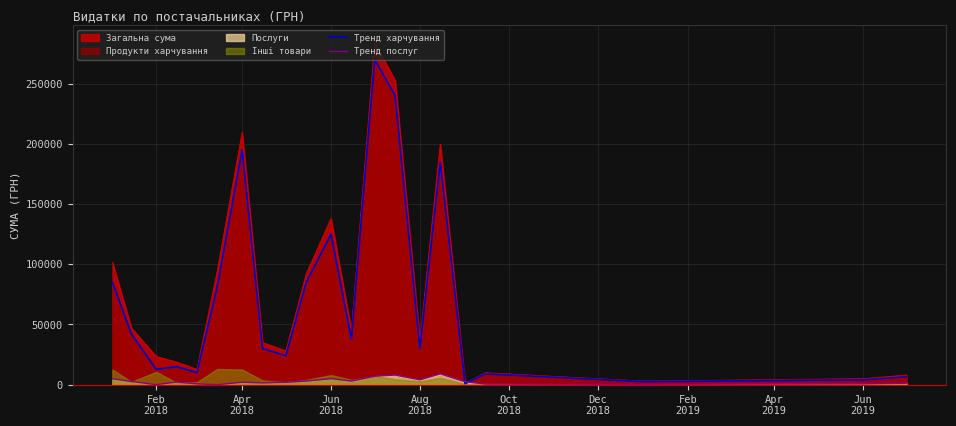

How many lines are shown in the chart?

2